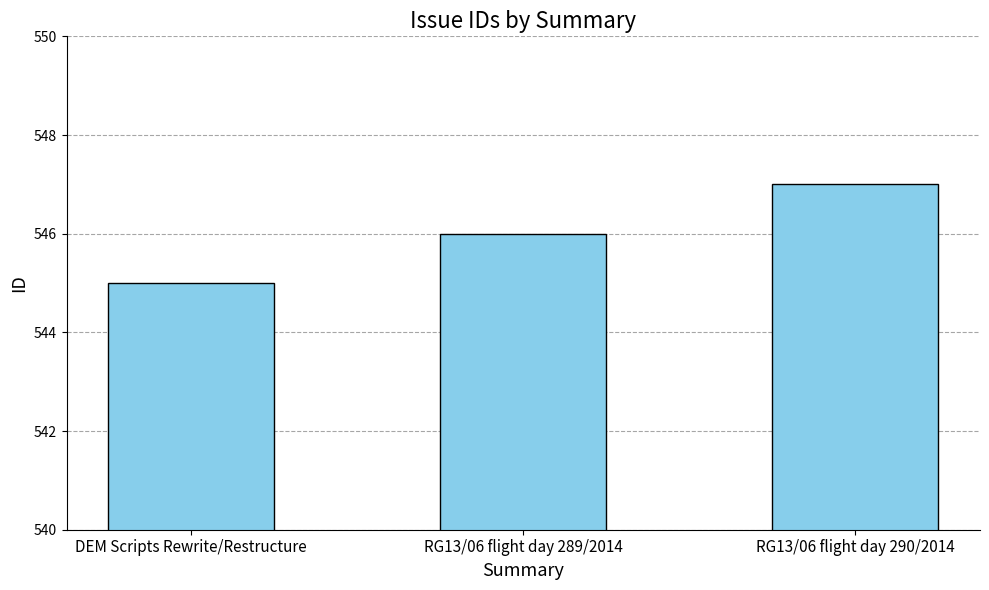

How many distinct data groups are displayed?

1